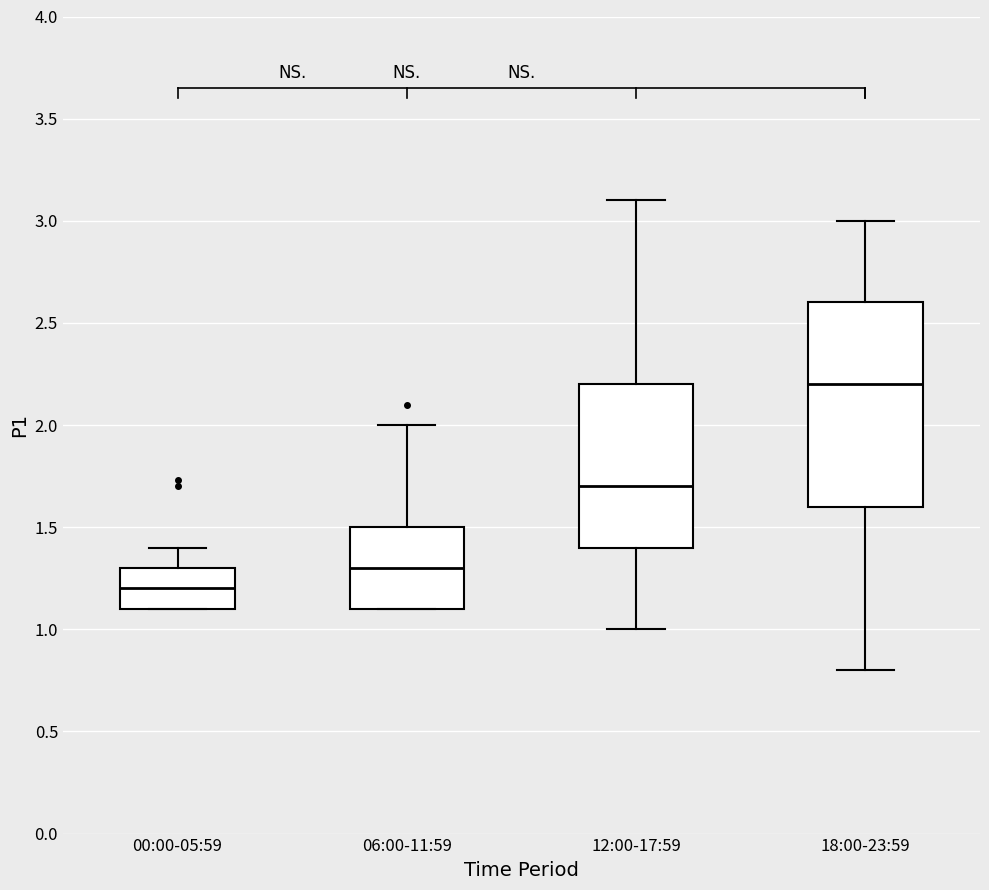

Which box has the lowest median line?

00:00-05:59